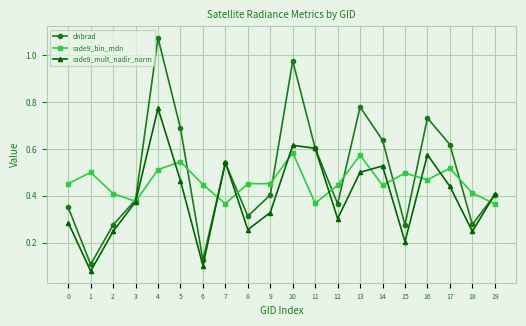

Where is dnbrad nearest to the value 0?

1